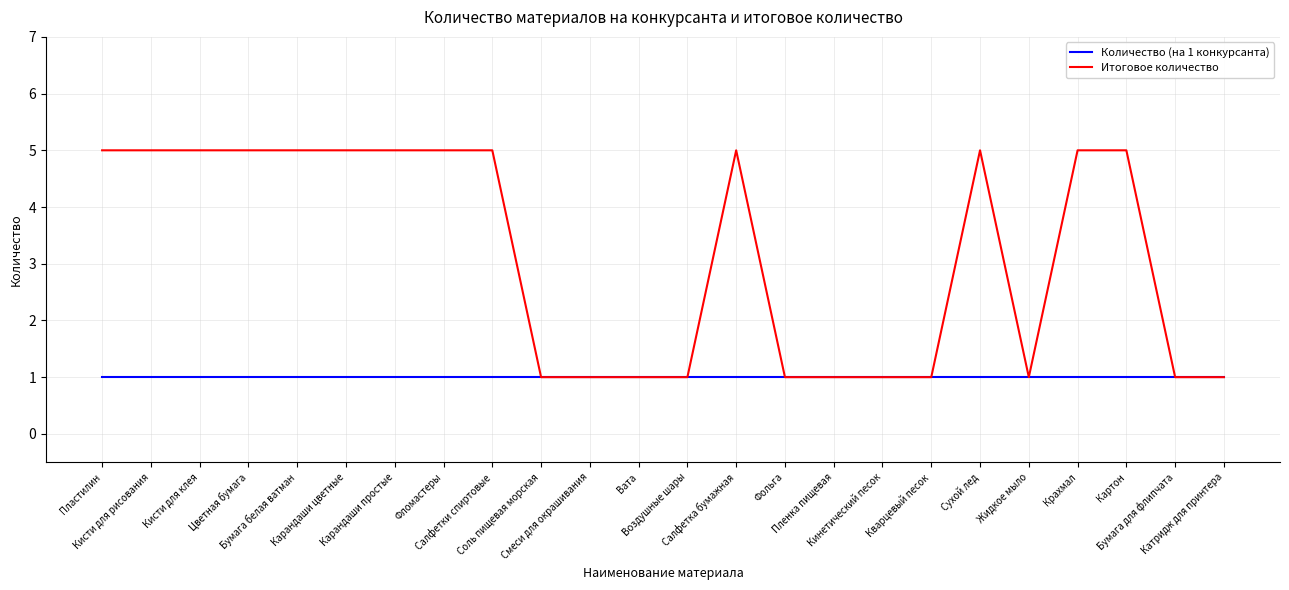

List the series in order of their peak value, highest first.

Итоговое количество, Количество (на 1 конкурсанта)